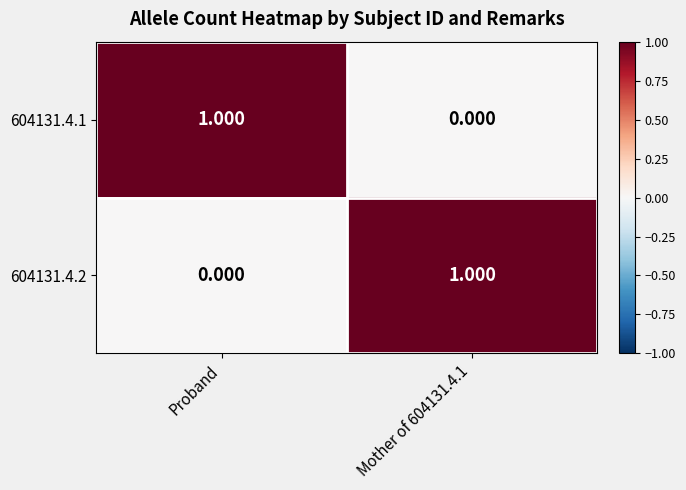

At how many categories does at least one series exceed 0?

2